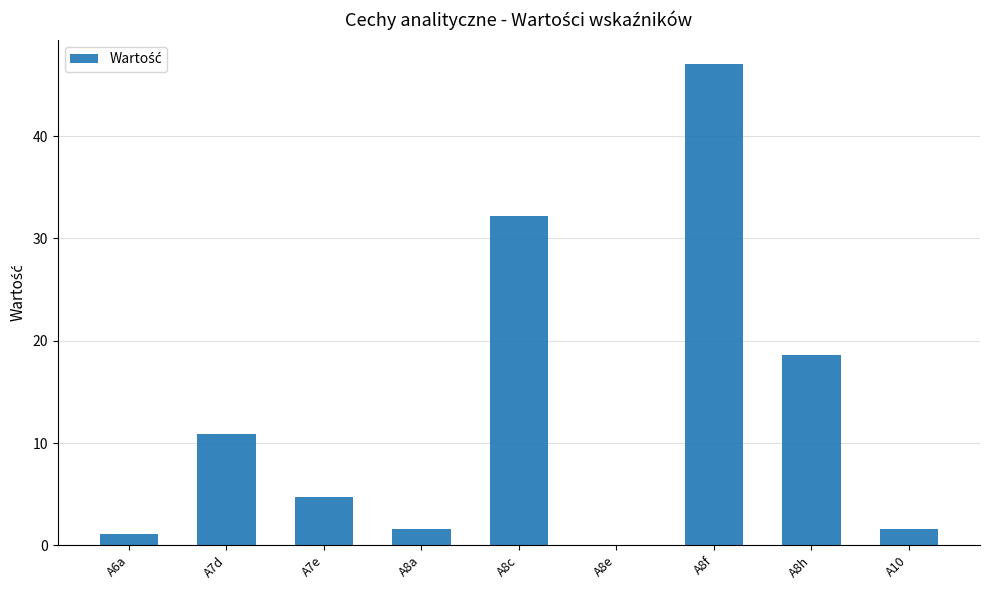

Between A7d and A6a, which is larger?

A7d